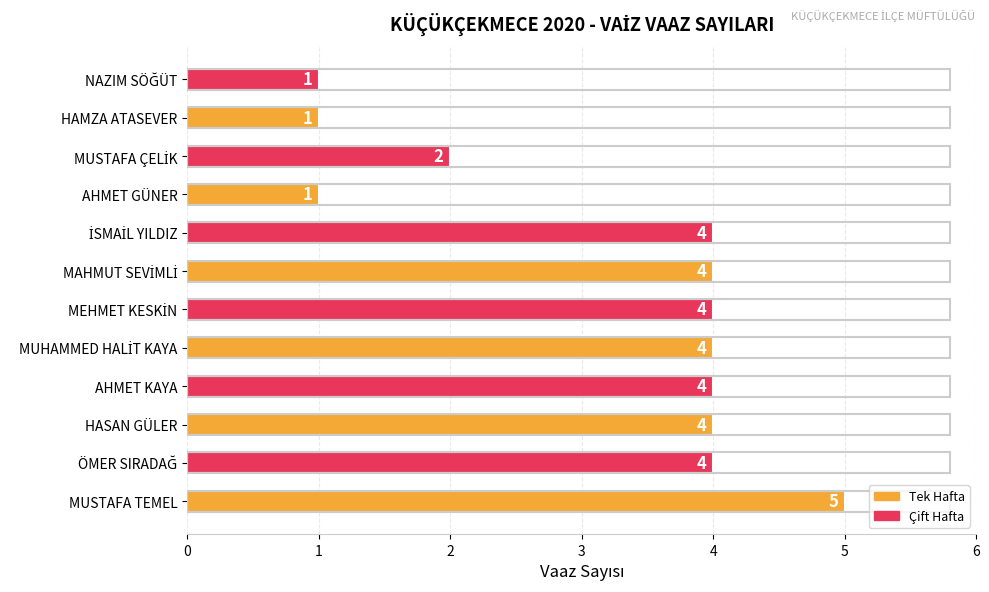

How many values are between 2 and 4?

8